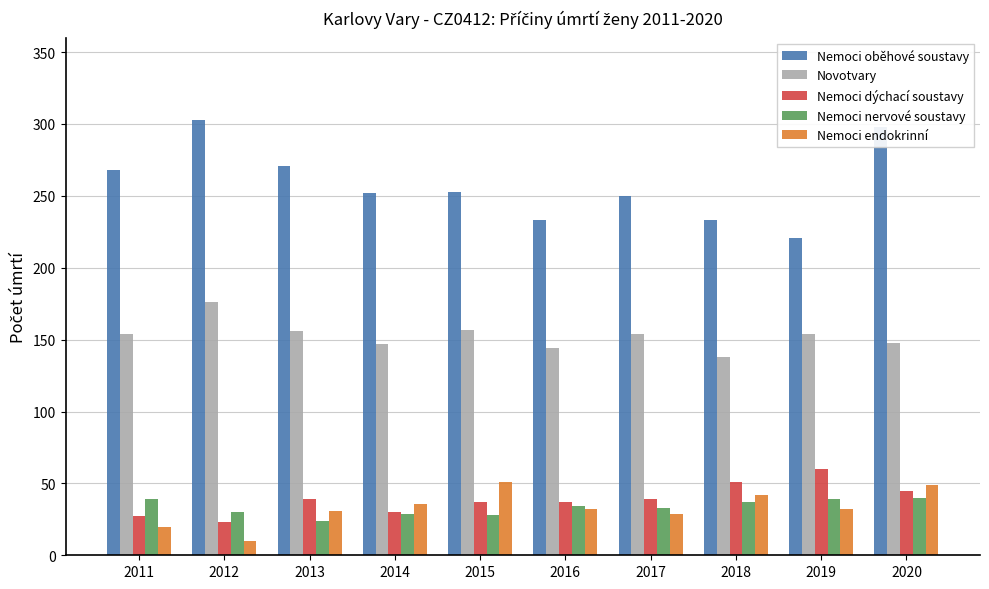

What is the lowest value of the Novotvary series?

138